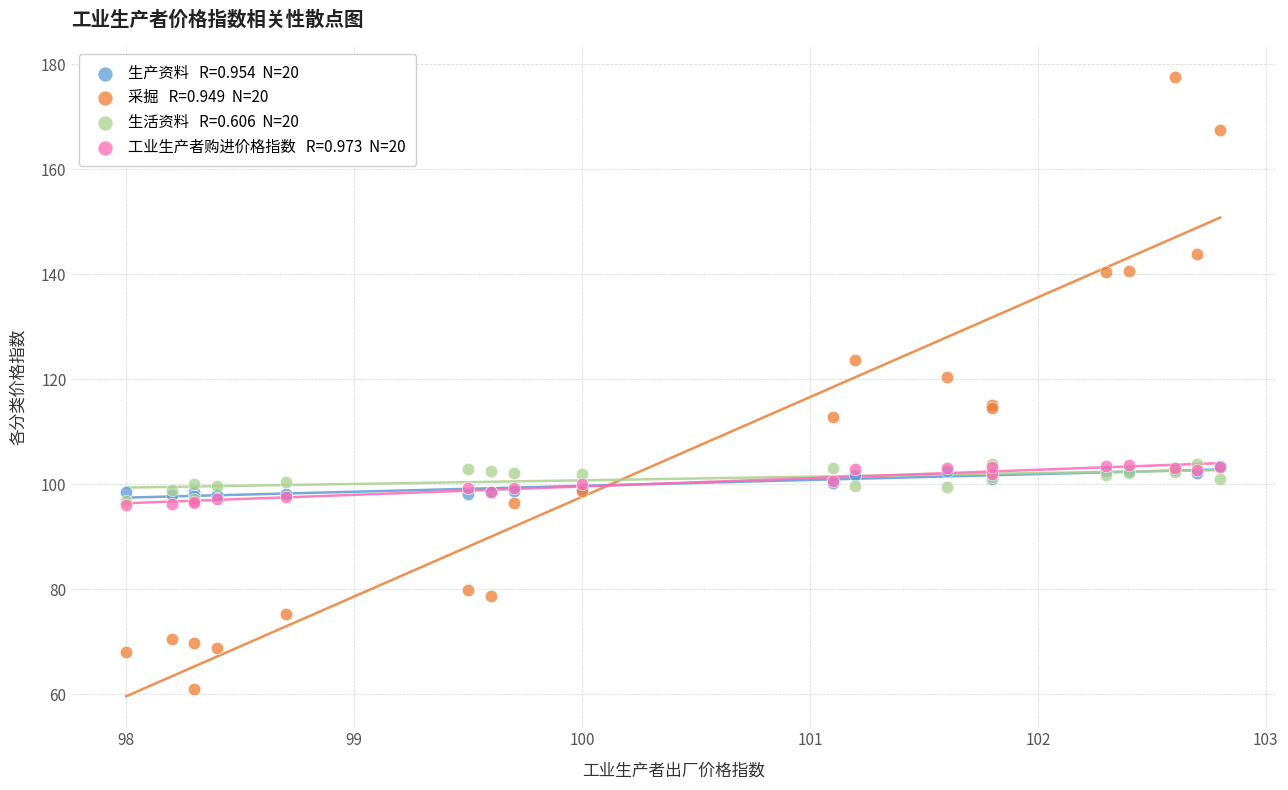

Across all series, what Y value is closest to 119?

120.4